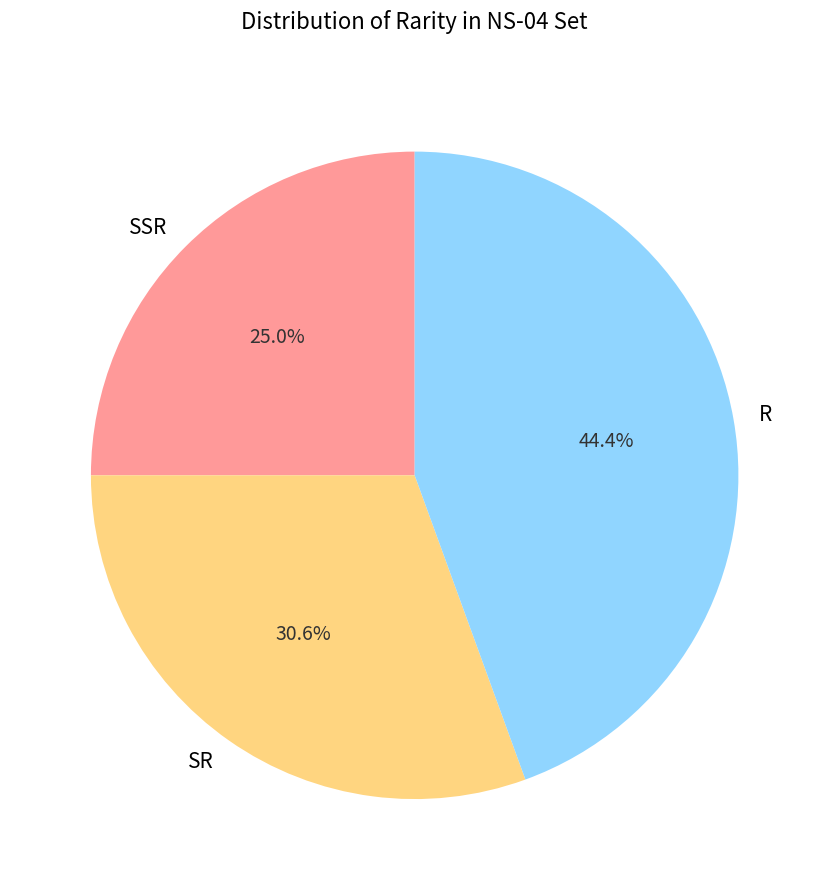

How many segments does this pie chart have?

3